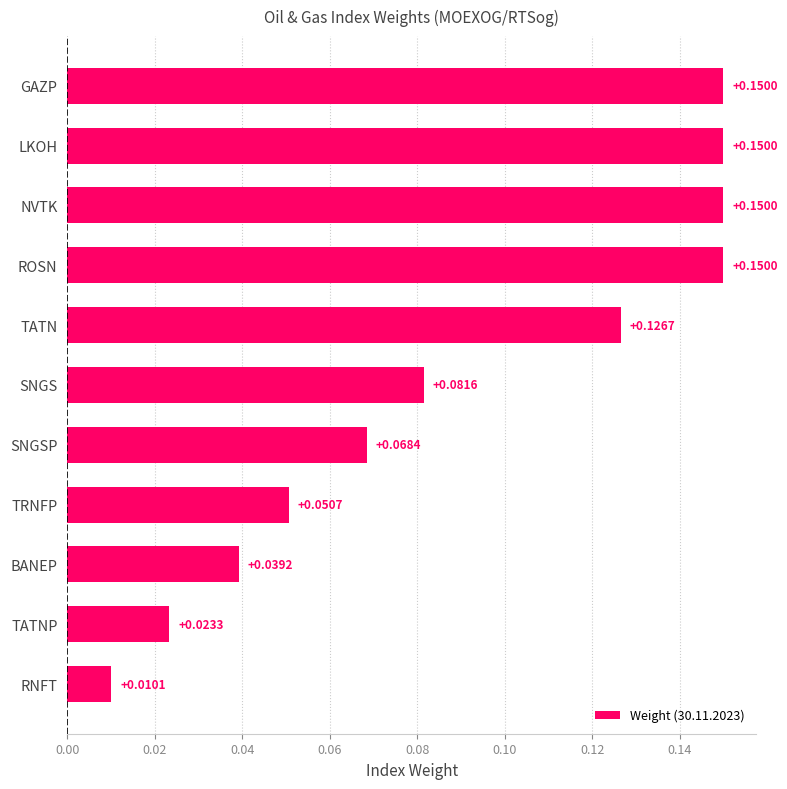

Between SNGSP and SNGS, which is larger?

SNGS